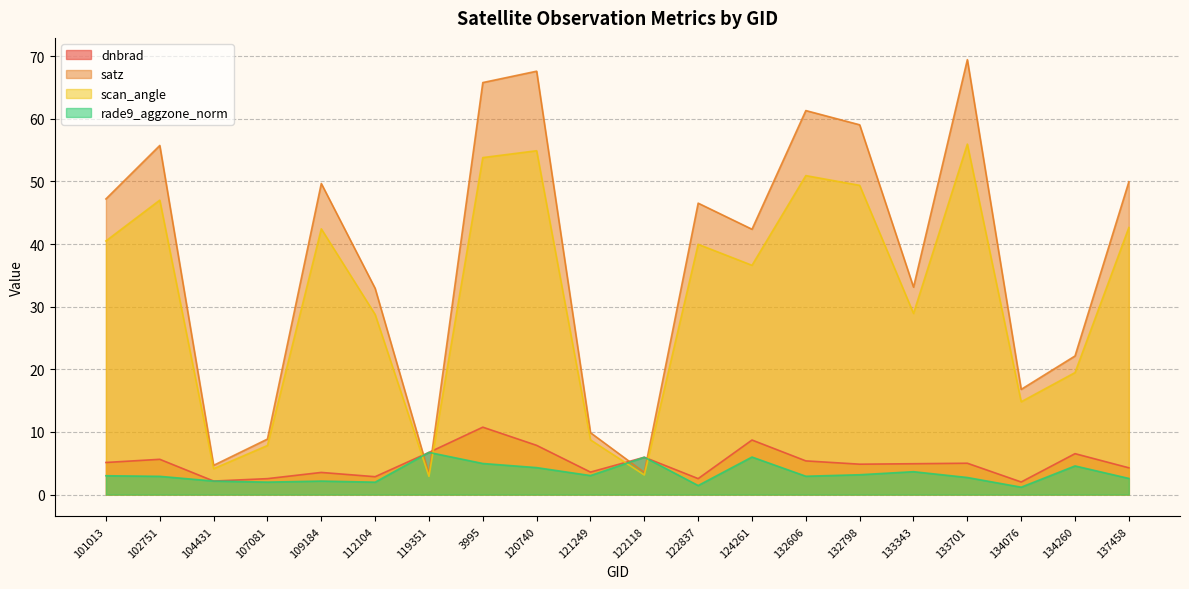

What is the difference between the highest and lowest values at 121249?

6.8